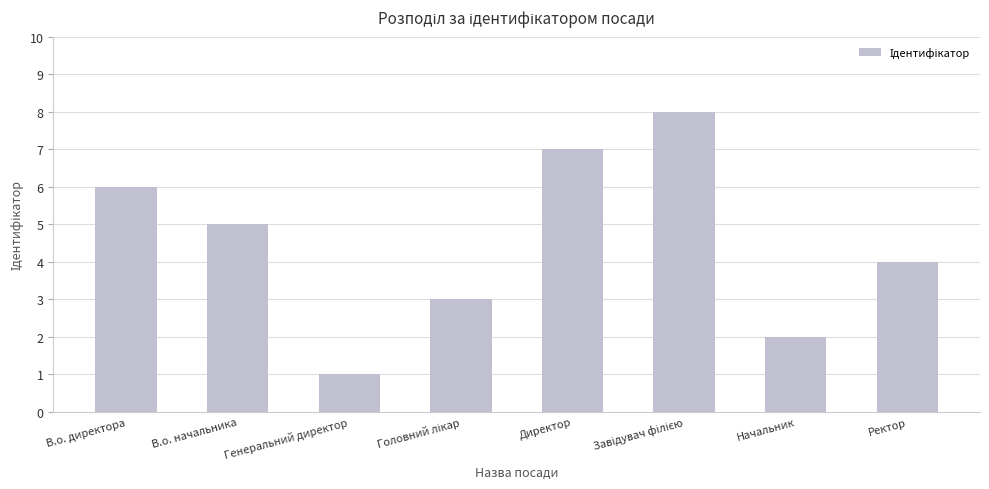

What is the change in value from В.о. начальника to Начальник?

-3